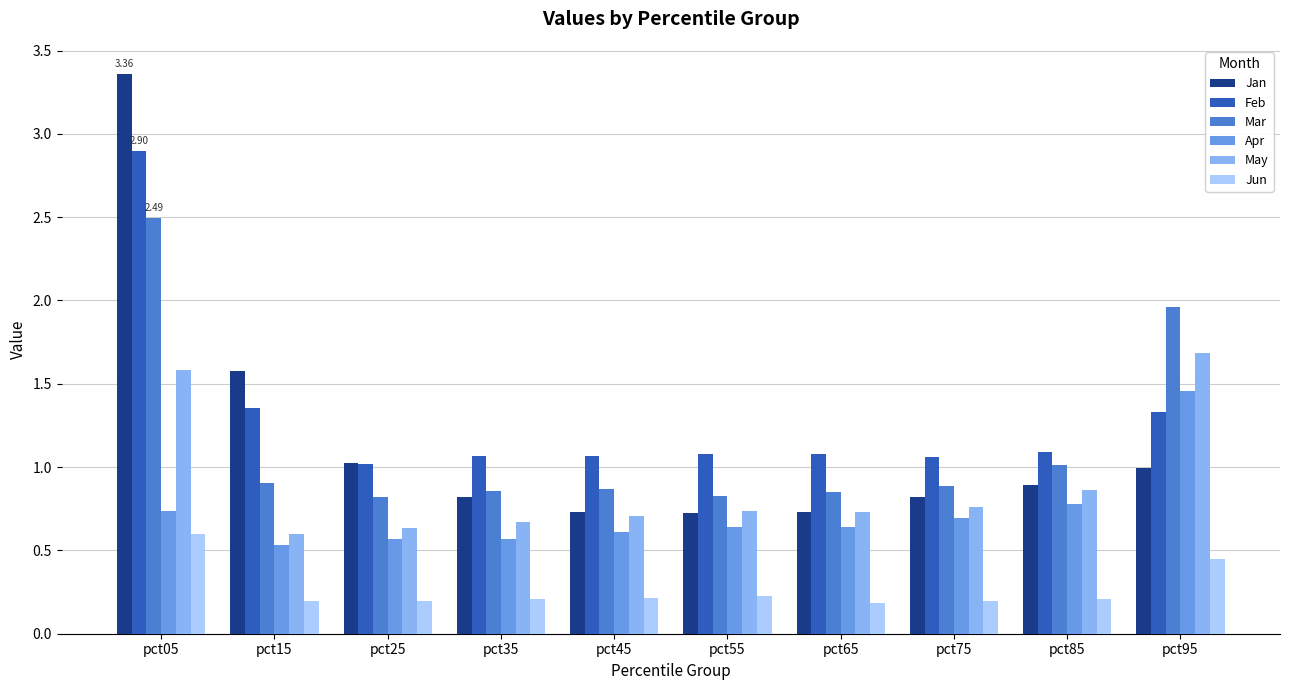

At which category is the sum across all series the highest?

pct05